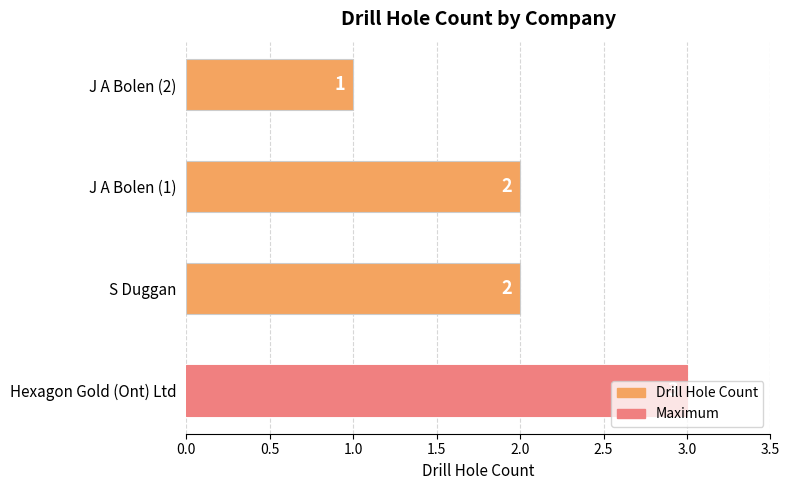

How many values are between 2 and 3?

3